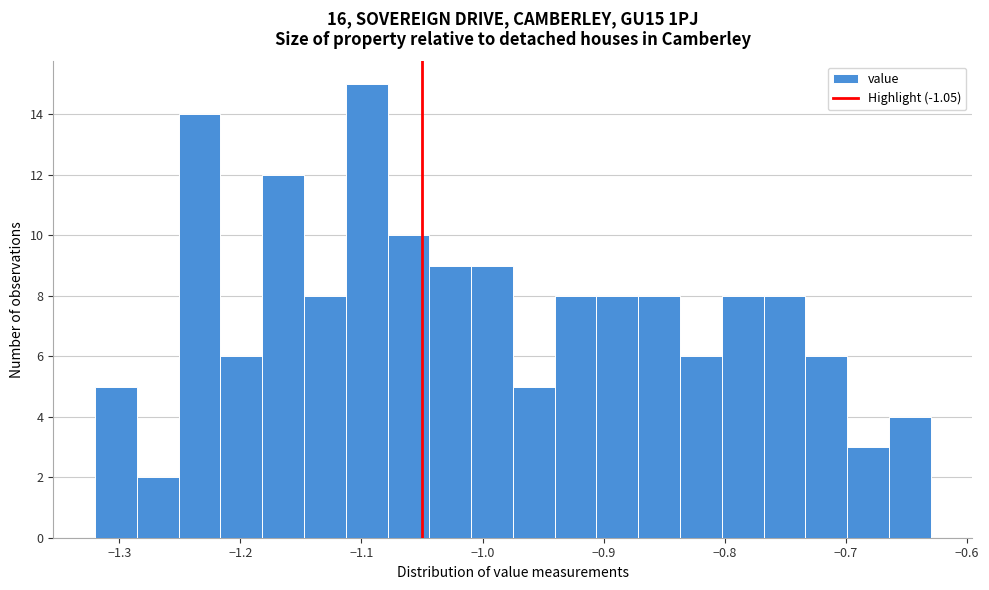

Read against the x-axis, roughly where is the centre of the tallest bar?

-1.10